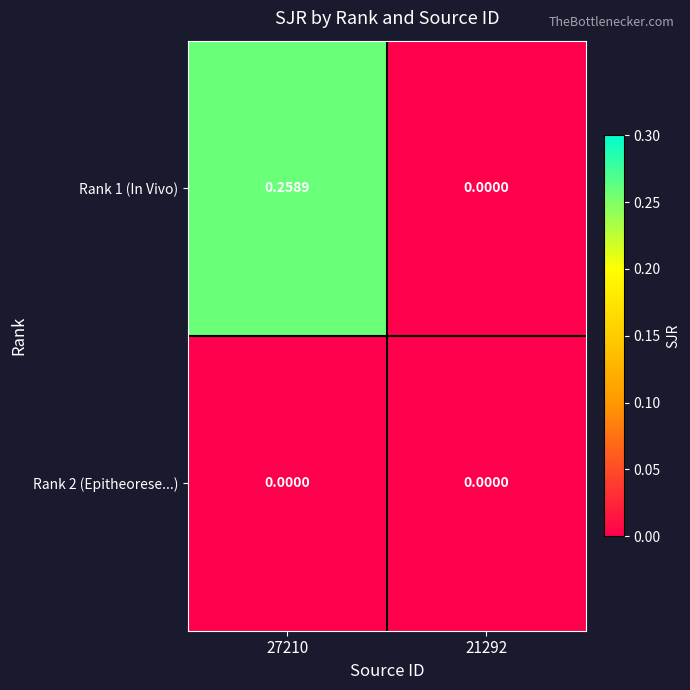

Is the value of Rank 2 (Epitheorese...) at 21292 greater than the value of Rank 1 (In Vivo) at 27210?

No